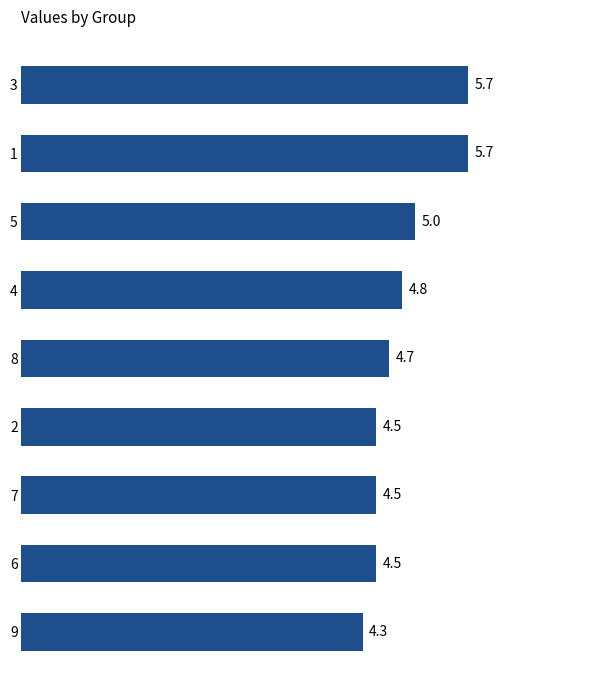

What is the difference between the maximum and second lowest values?

1.2